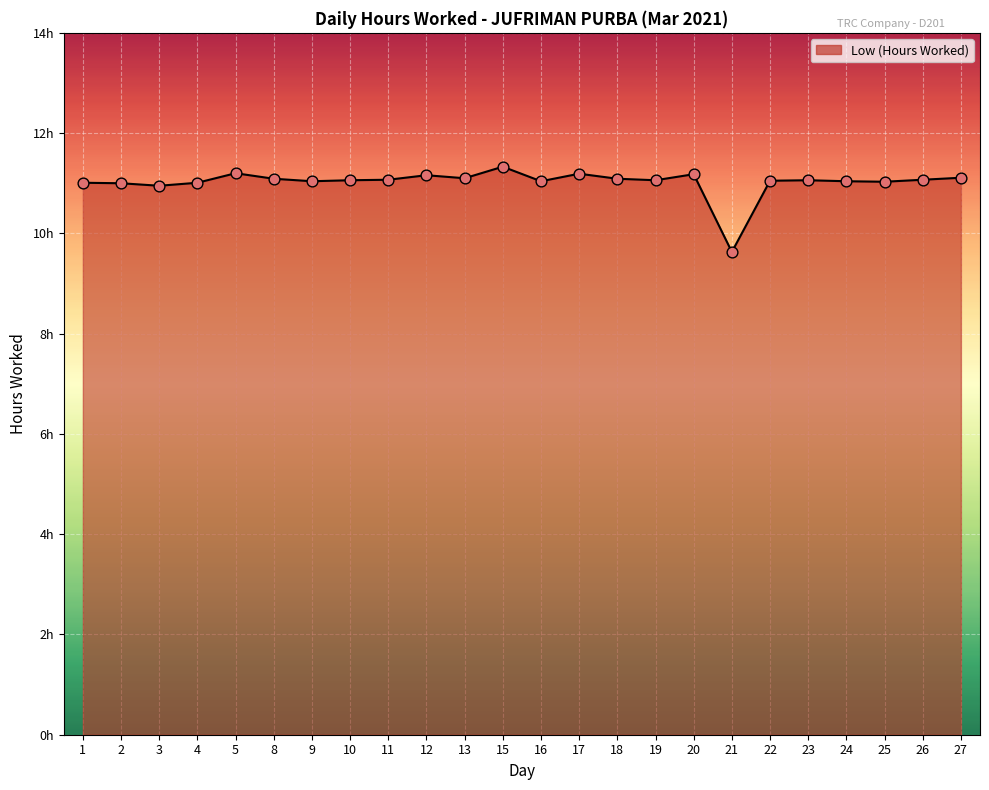

Between 15 and 10, which is larger?

15